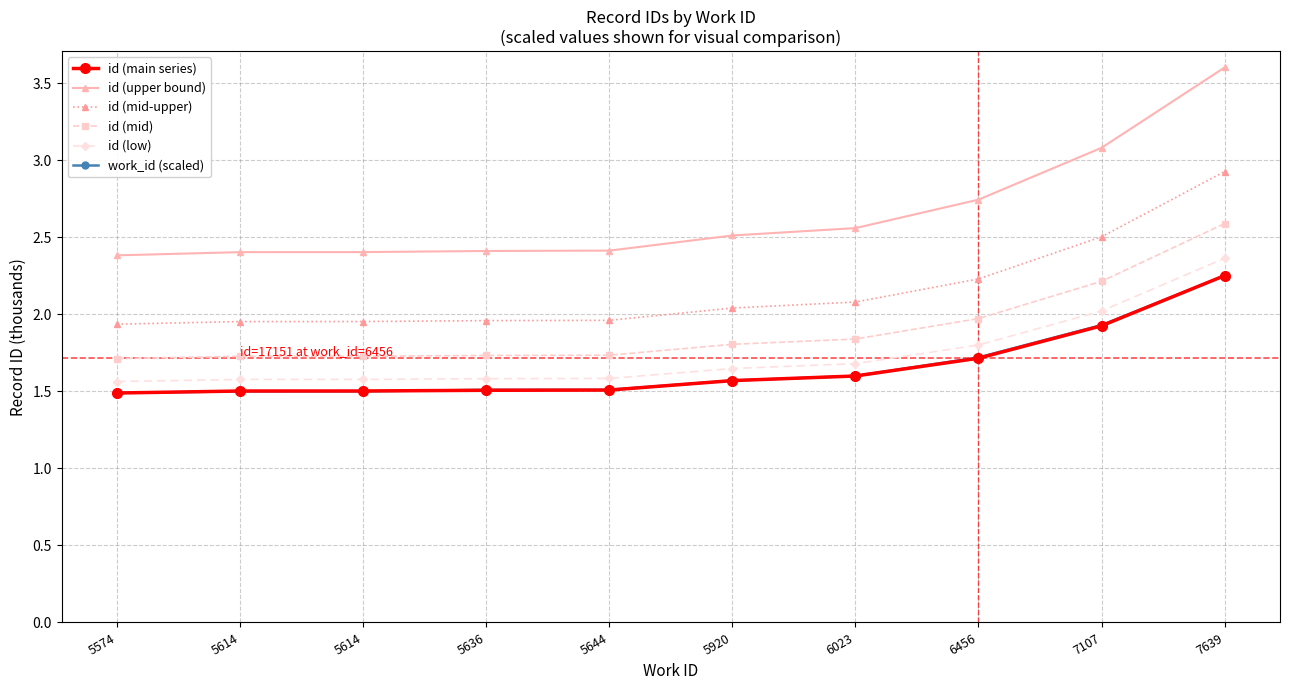

Where is id (mid) nearest to the value 2?

6456